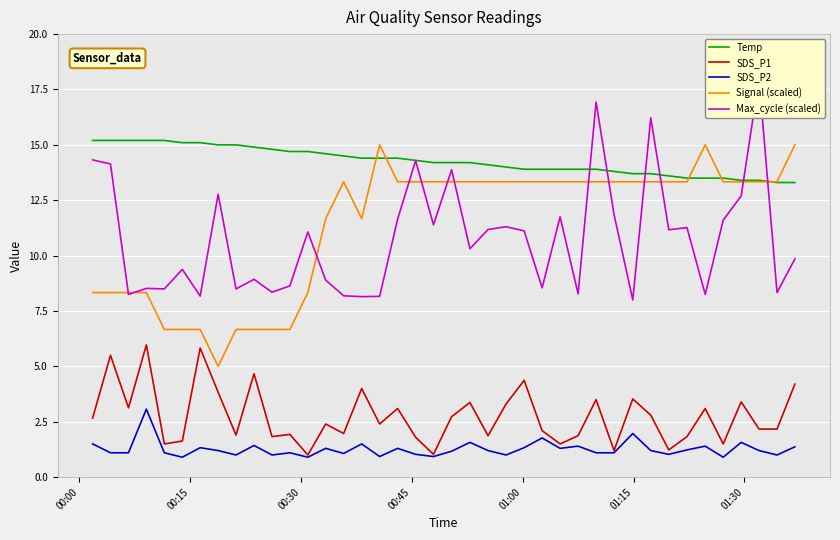

True or false: SDS_P2 and Temp intersect in this chart.

False